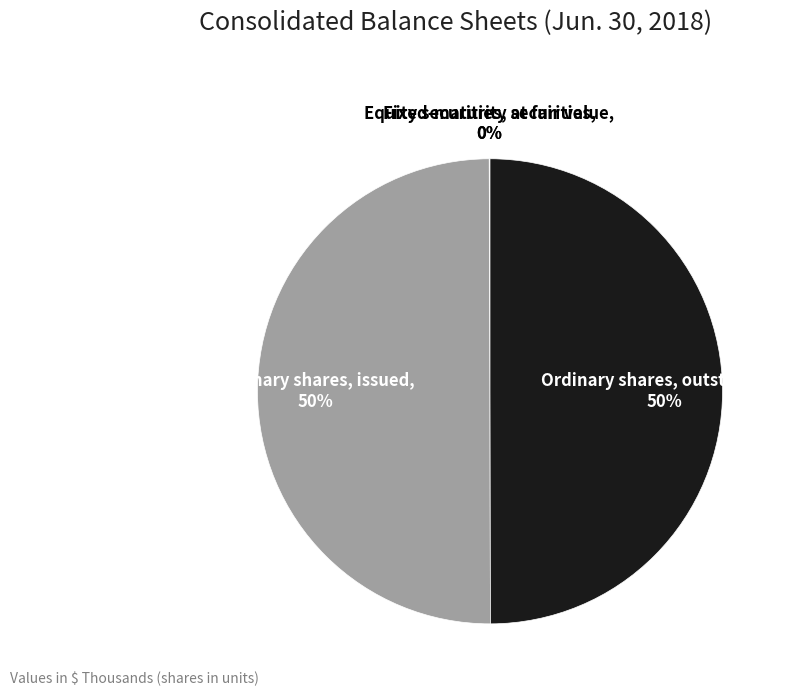

What is the ratio of the value at Ordinary shares, outstanding to the value at Ordinary shares, issued?

1.0